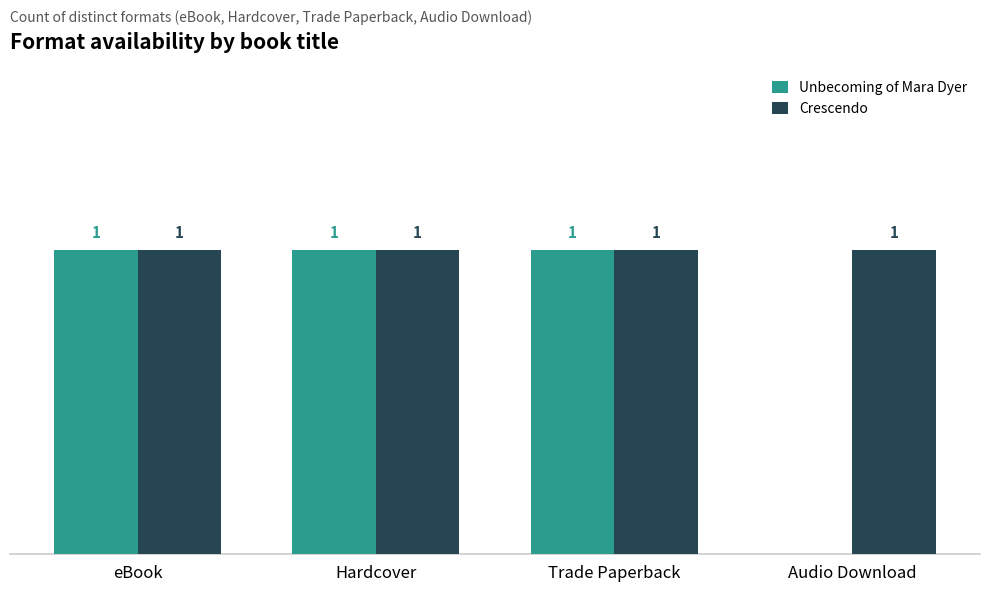

Which series has the largest total across all categories?

Crescendo